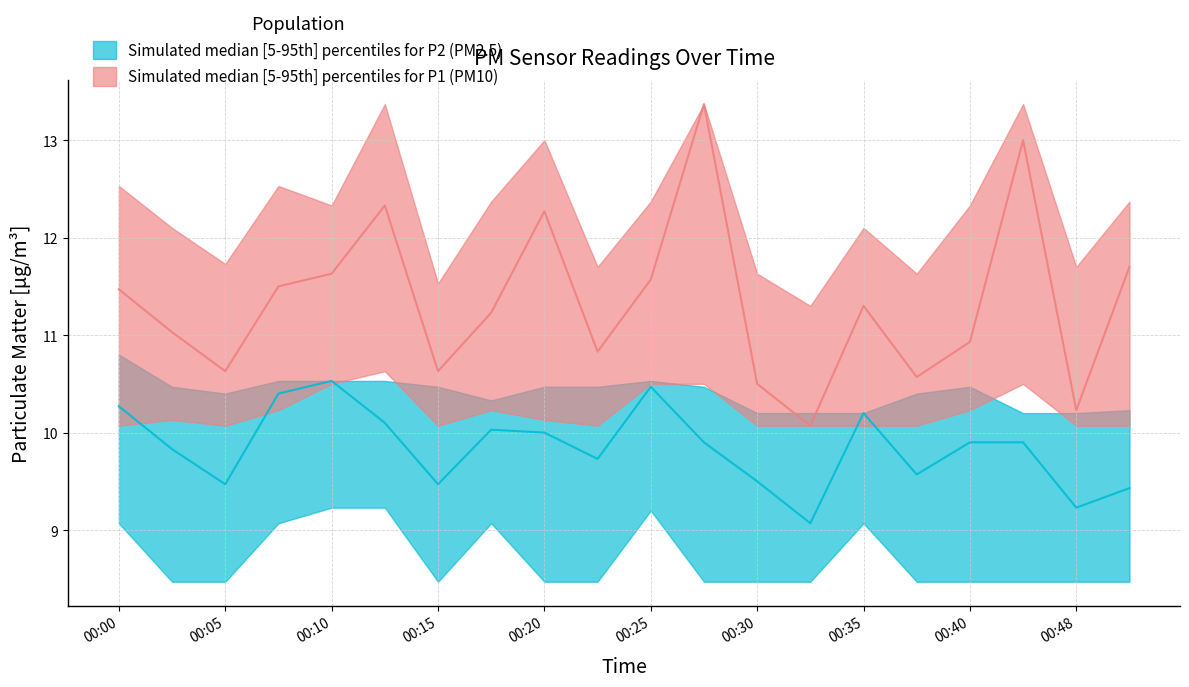

What is the difference between the second highest and second lowest values in the P1_median series?

2.8